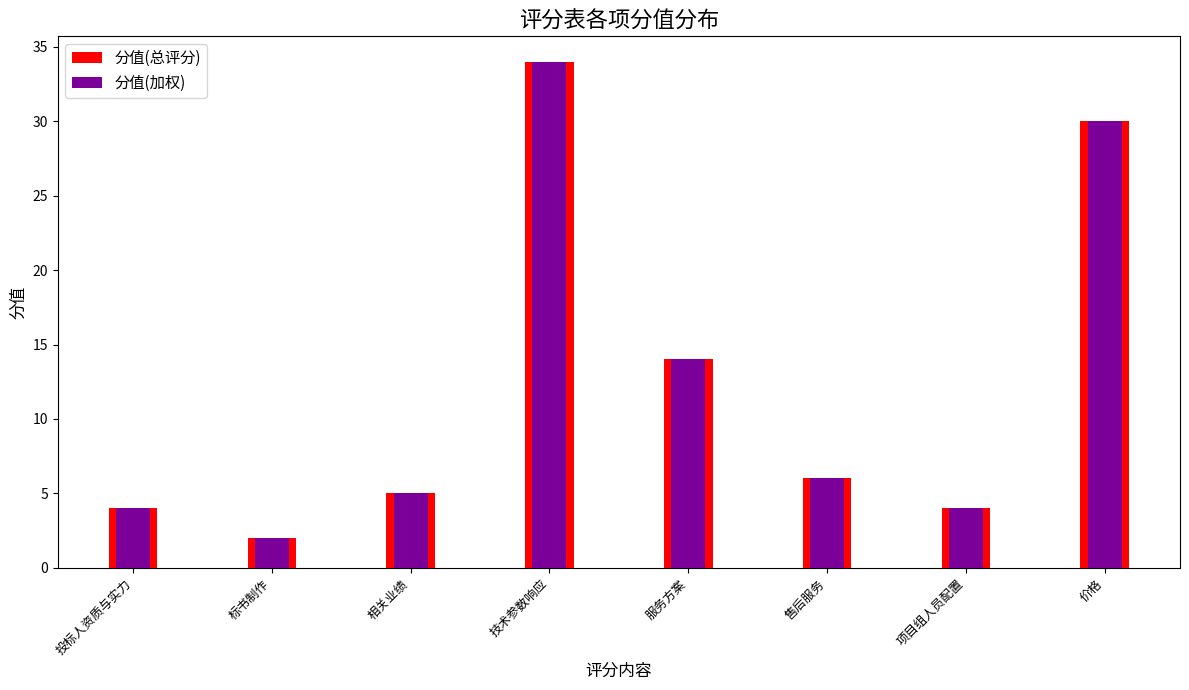

List the labels in order of 分值(总评分) value, smallest first.

标书制作, 投标人资质与实力, 项目组人员配置, 相关业绩, 售后服务, 服务方案, 价格, 技术参数响应